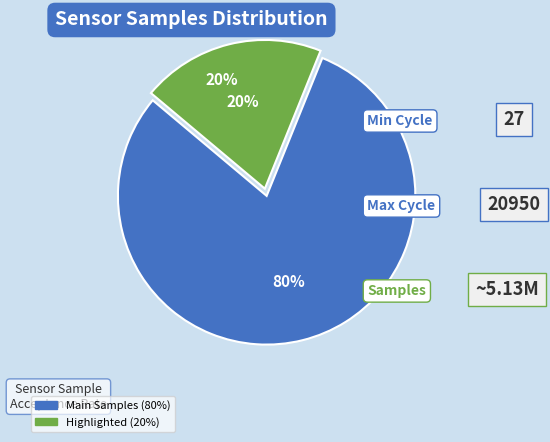

Do 9 and 4 together represent more than half of the pie?

No